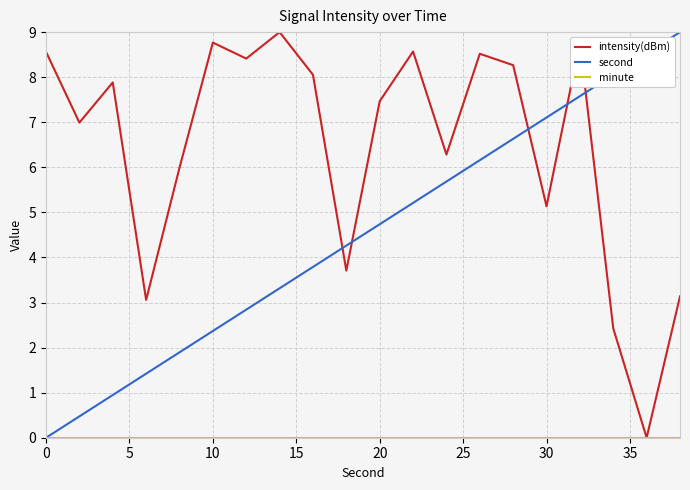

After their last crossing, which series has the higher values: intensity(dBm) or second?

second